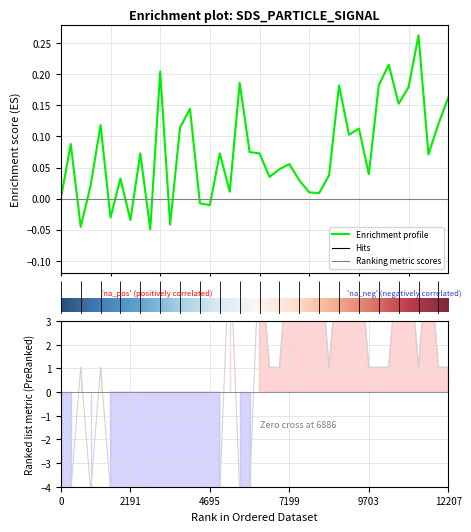

How many negative values does the Signal series have?

17